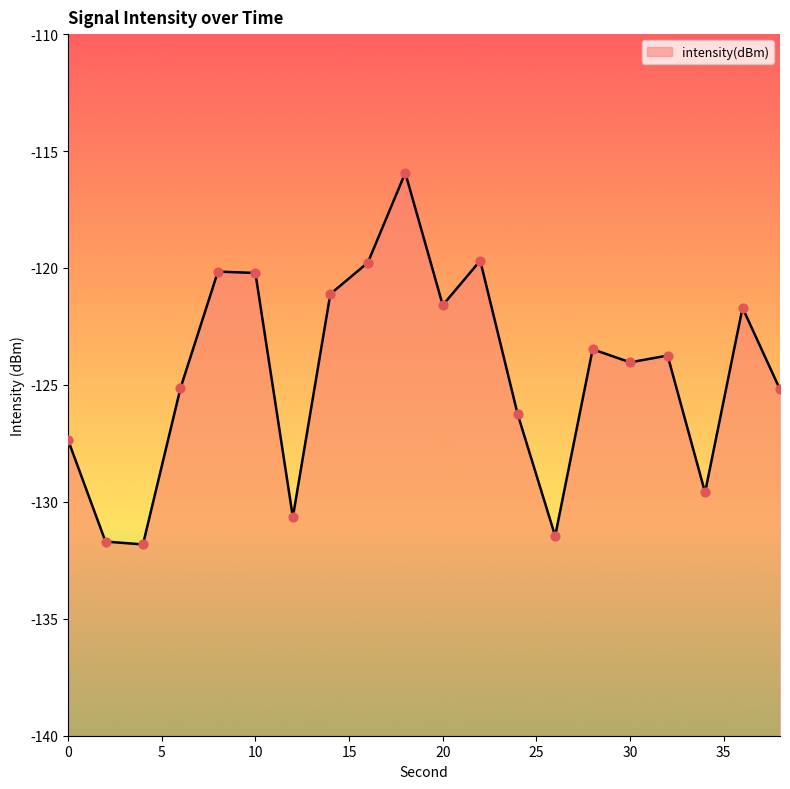

Which has a higher value, 12 or 2?

12